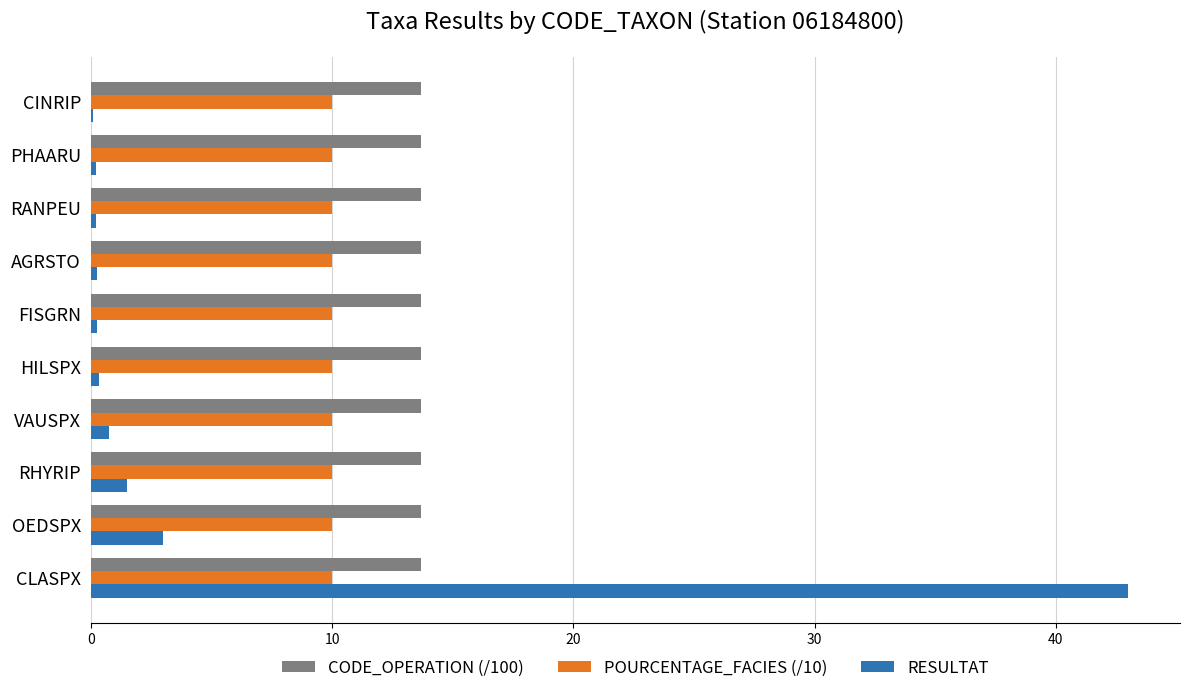

How many series are shown in this chart?

3